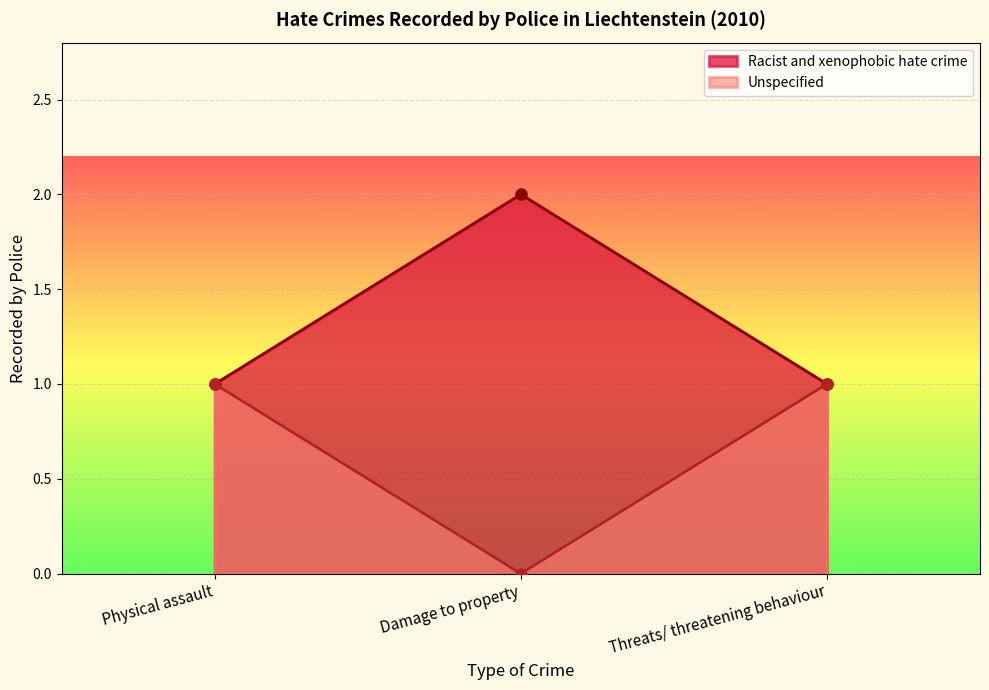

Does the chart display data point markers on the line(s)?

Yes